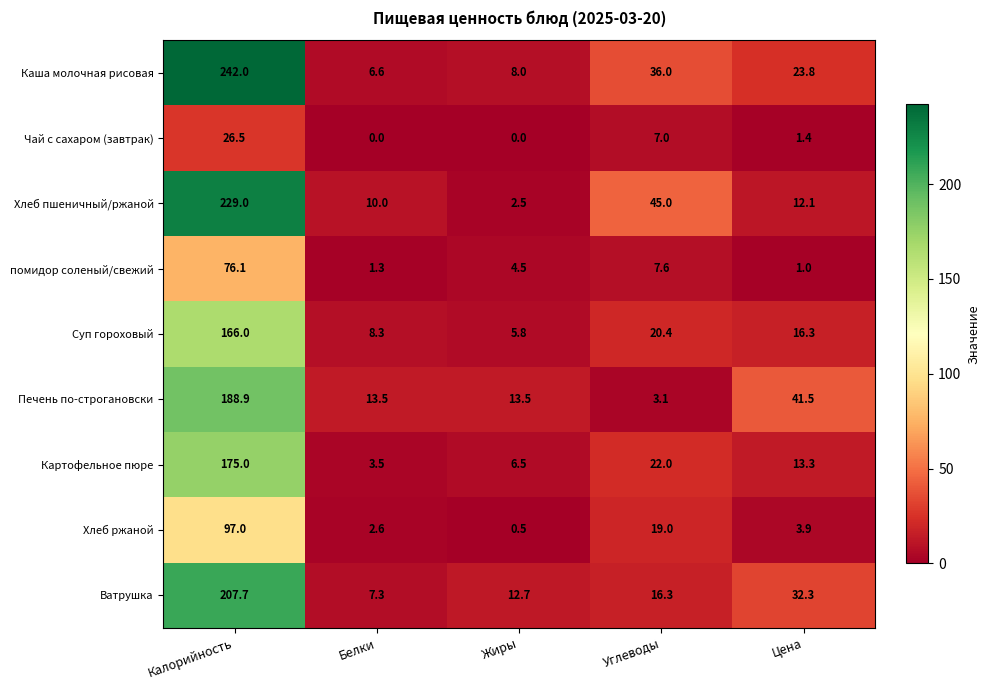

What is the difference between the second highest and second lowest values in the Картофельное пюре series?

15.5